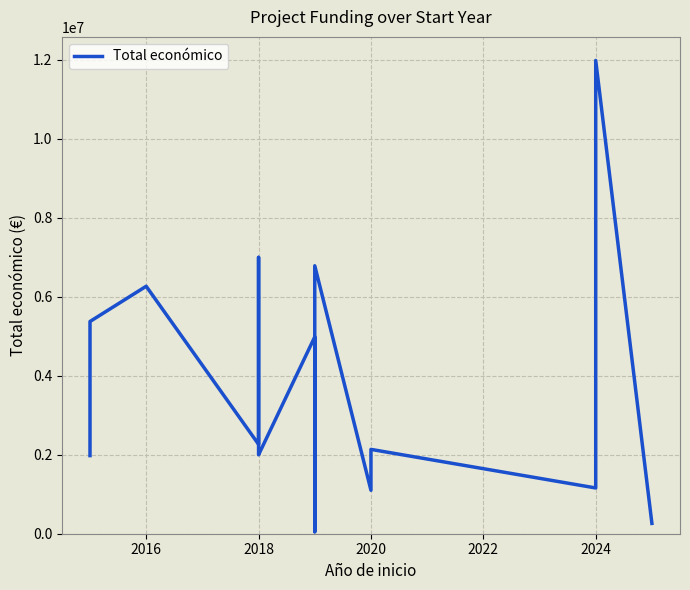

How many data points are less than 2136174?

7